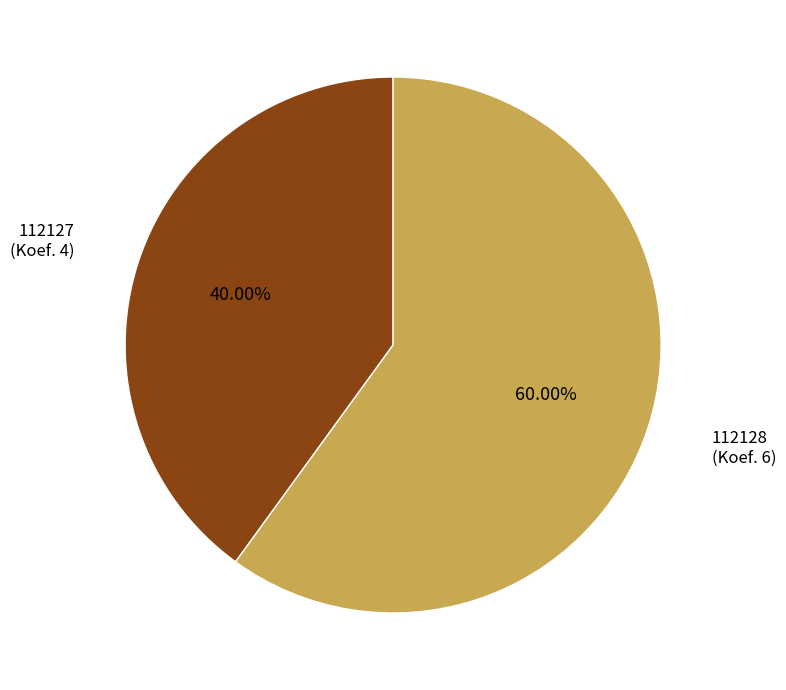

How many segments does this pie chart have?

2